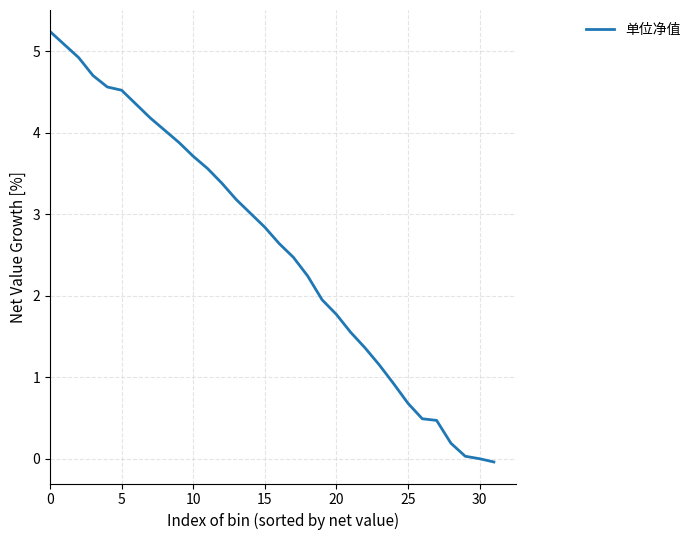

Count the number of values greater than 2.

19